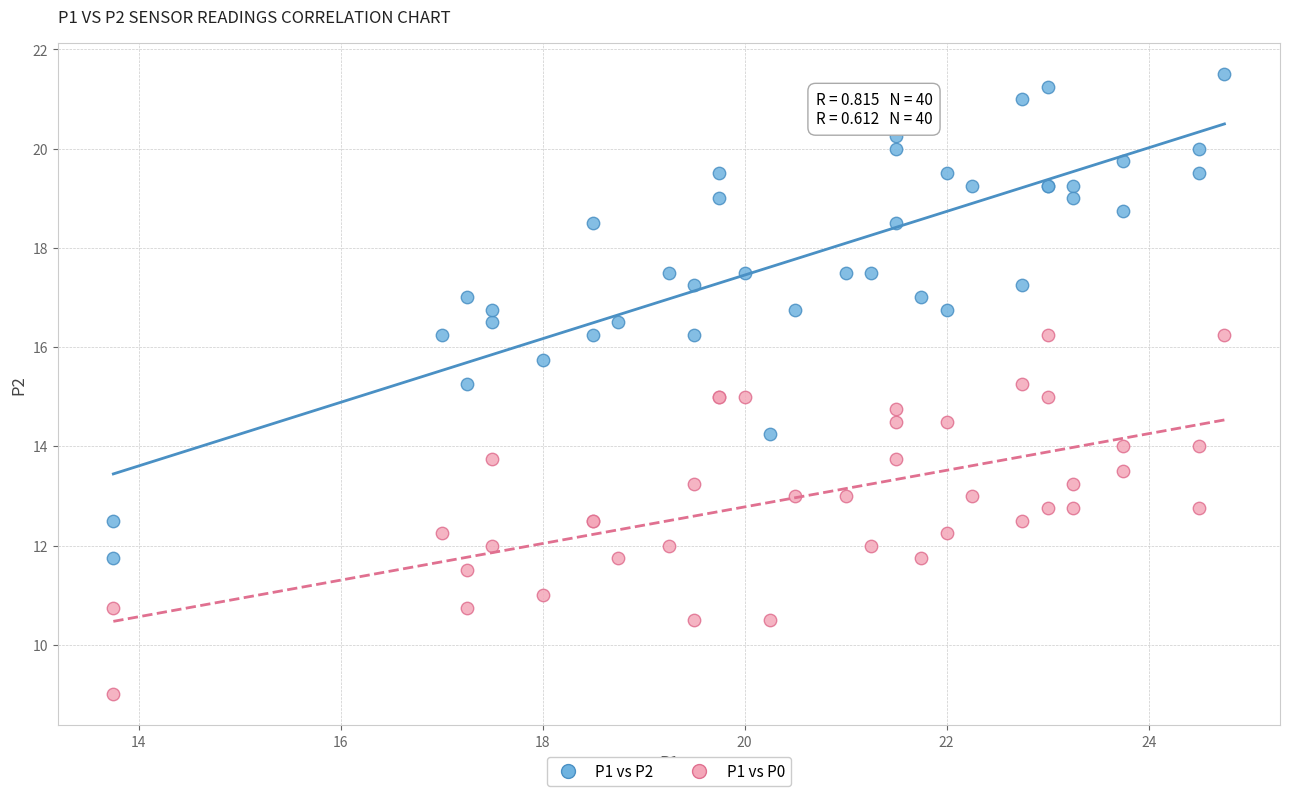

What is the X range (max minus min) for the scatter plot?

11.0